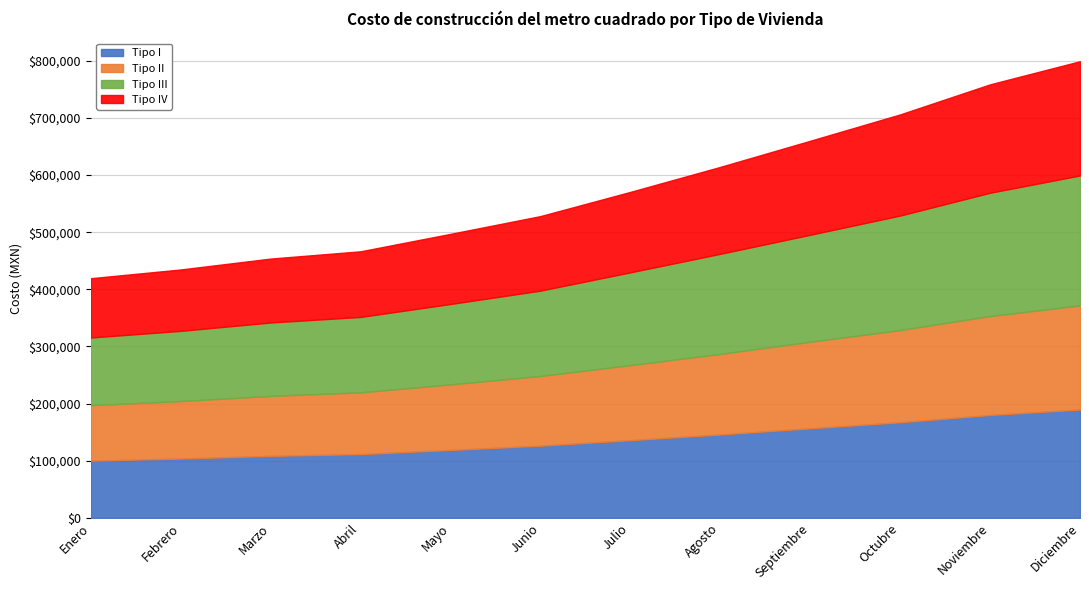

The Tipo III series shows 172575.5 at Marzo. True or false?

False